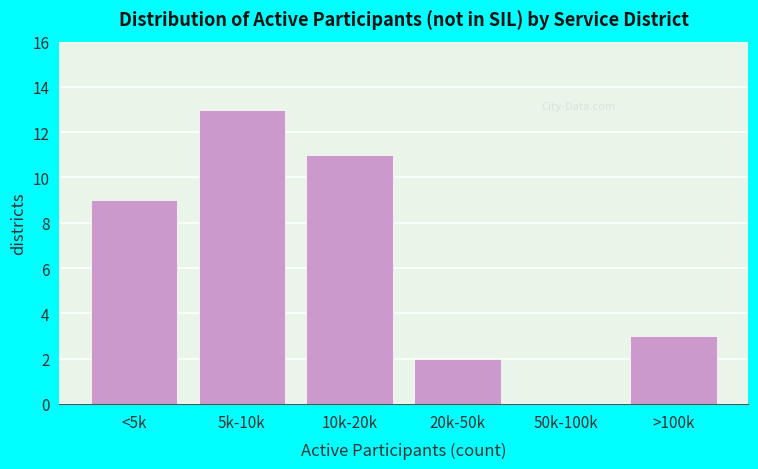

Reading left to right, what are all the values shown in this chart?

<5k=9	5k-10k=13	10k-20k=11	20k-50k=2	50k-100k=0	>100k=3